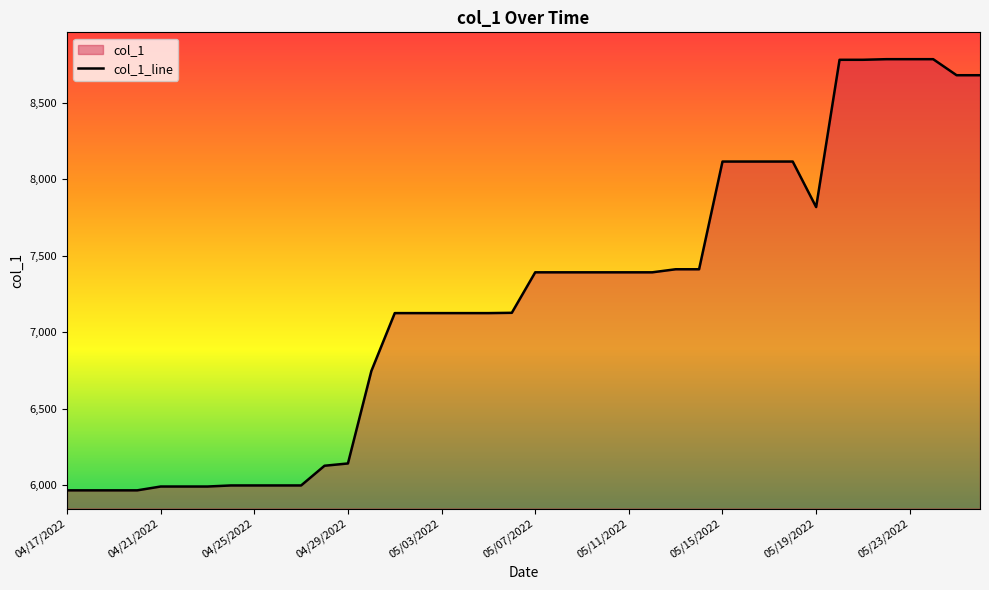

What is the average value?

7208